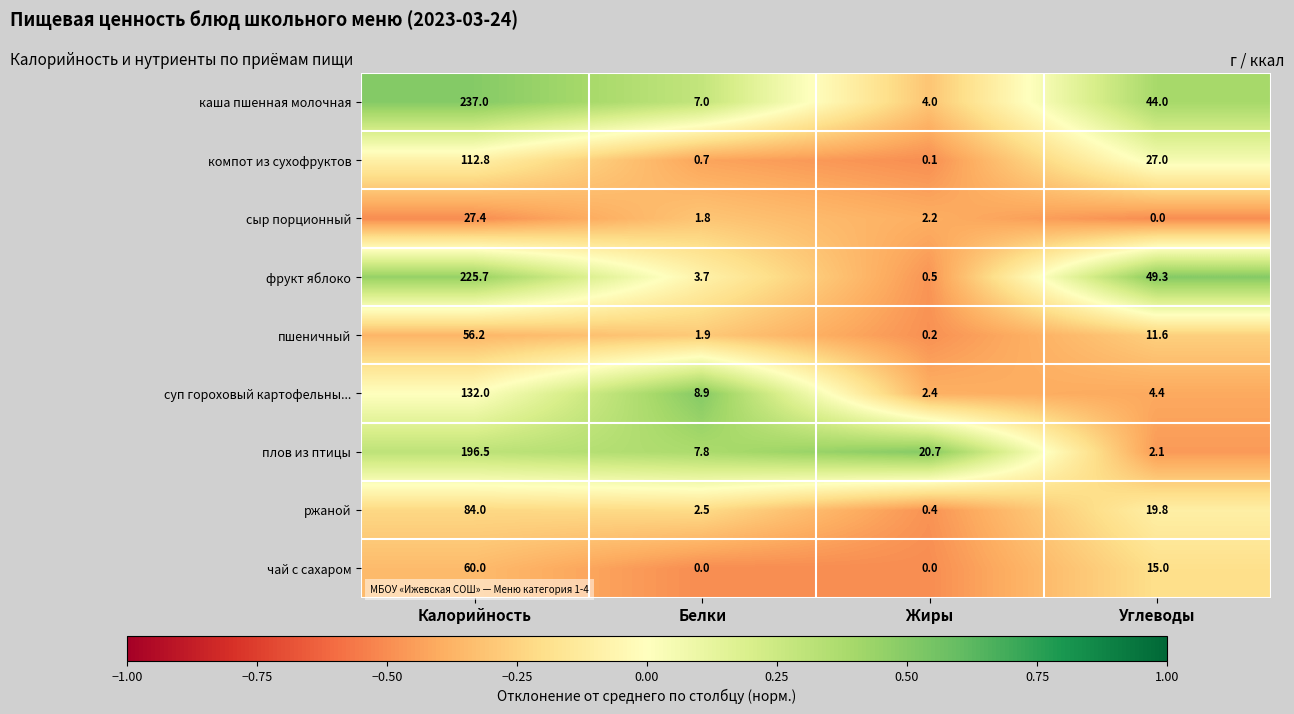

Is it true that суп гороховый картофельны... equals 2.4 at Жиры?

True